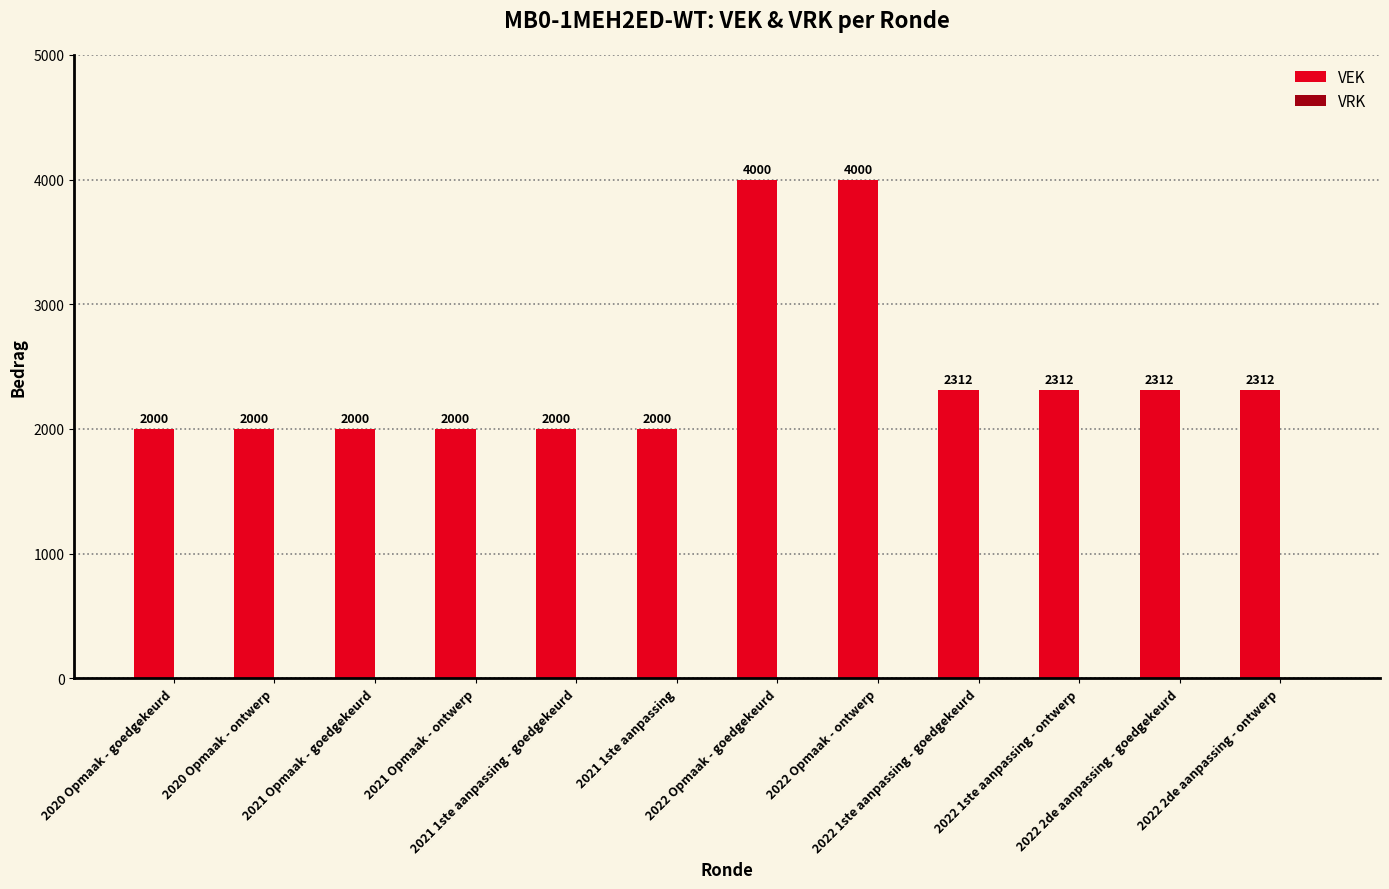

What is the label of the 1st bar from the right?

2022 2de aanpassing - ontwerp